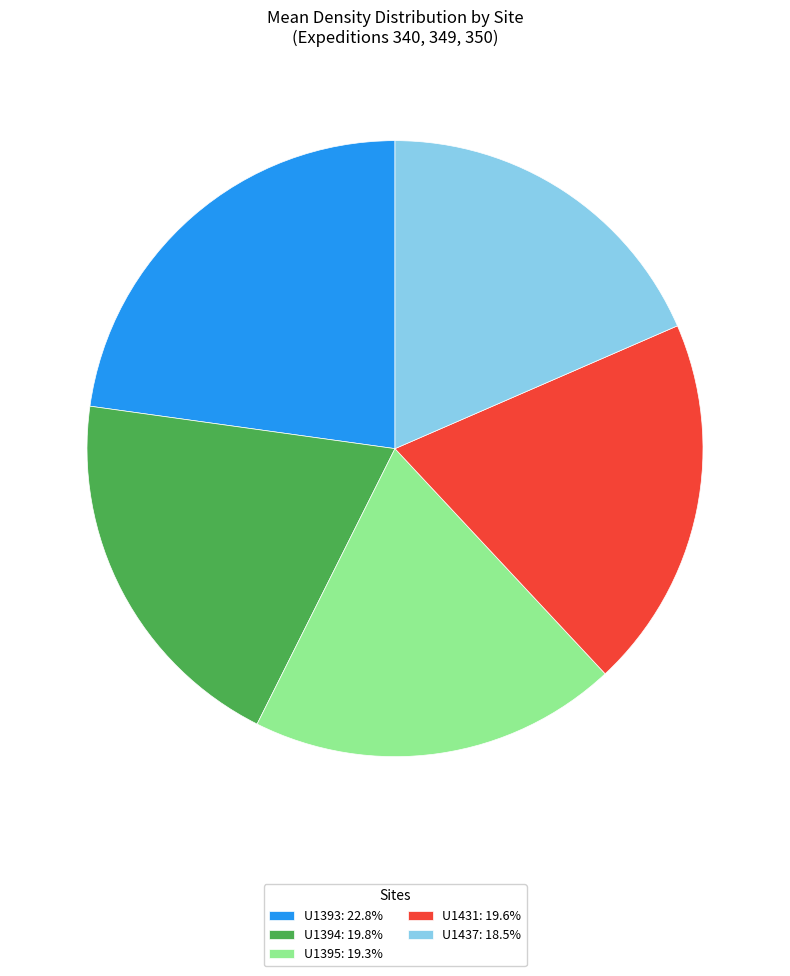

How many segments does this pie chart have?

5